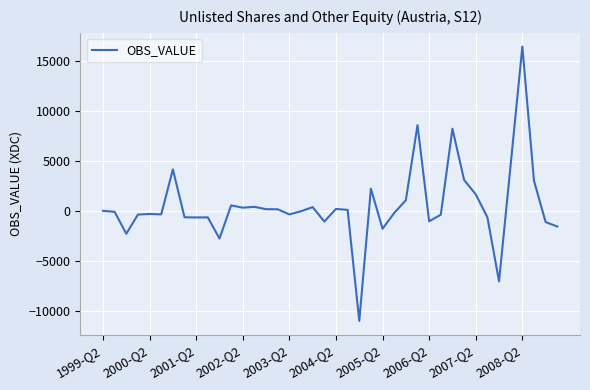

What is the smallest value displayed?

-10967